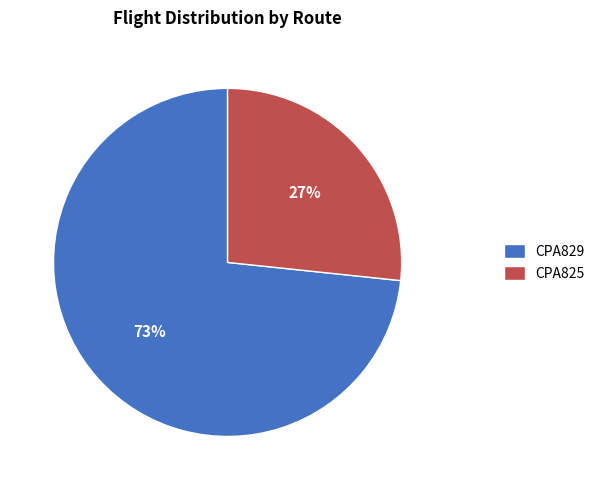

The CPA825 slice represents 27% of the pie. True or false?

True